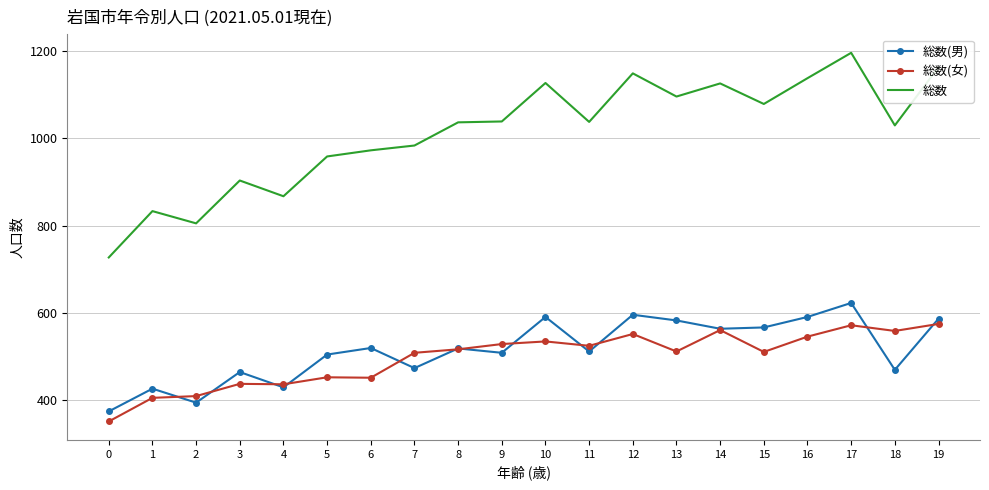

True or false: 総数(女) and 総数 intersect in this chart.

False